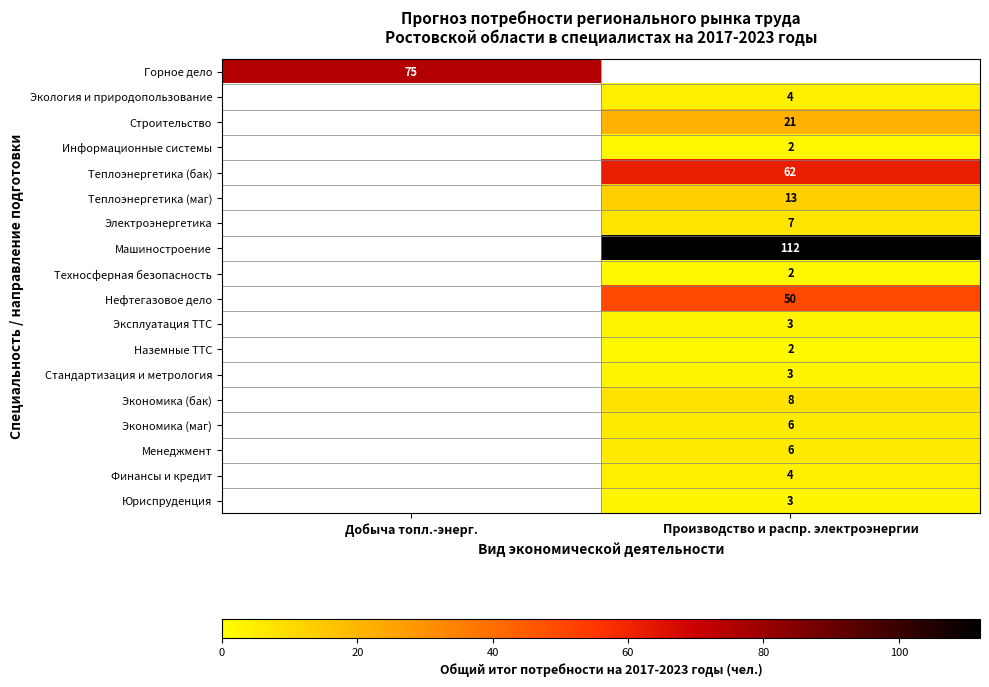

The value of Экономика (бак) at Производство и распр. электроэнергии is 14. True or false?

False